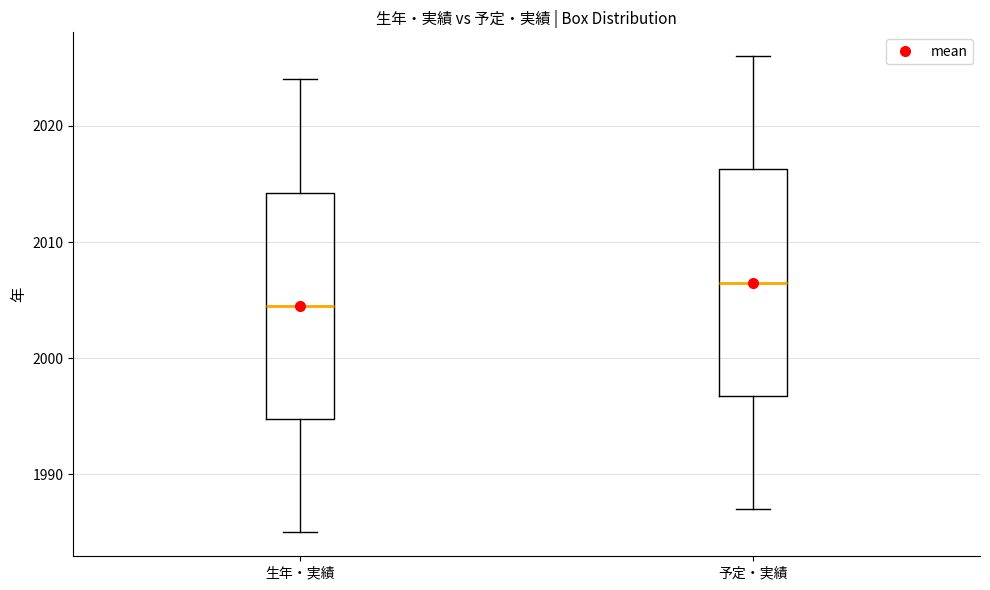

Where is the upper edge of the box for 予定・実績 on the y-axis? The values are not printed on the chart, so give them approximately, as read against the axis.

2016